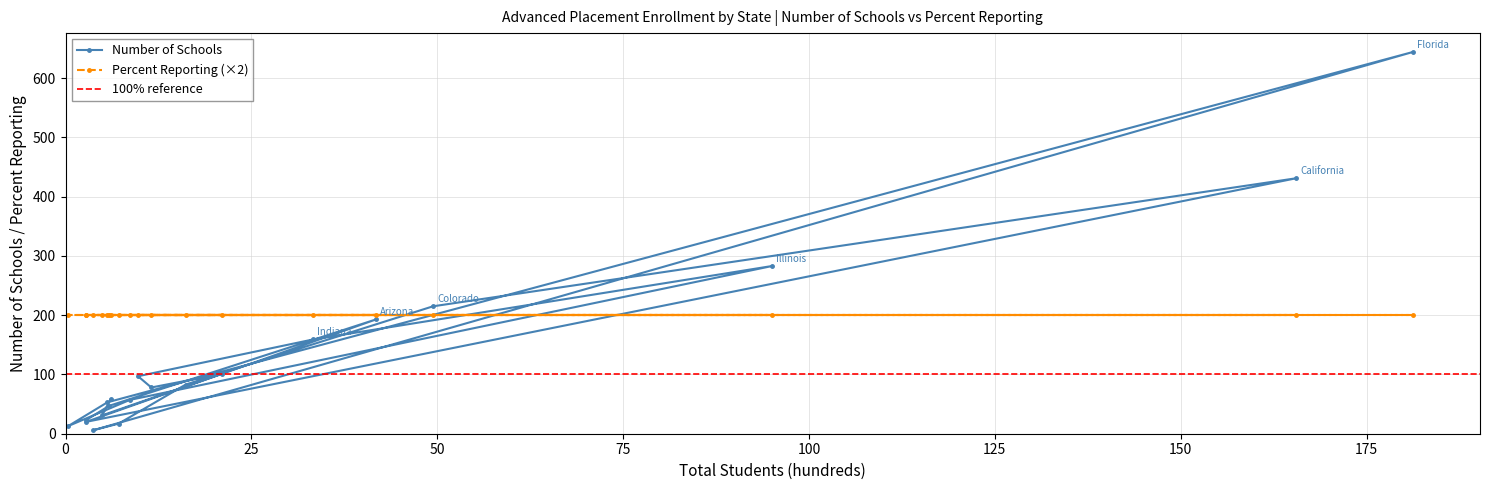

The value at Connecticut is 83. True or false?

True